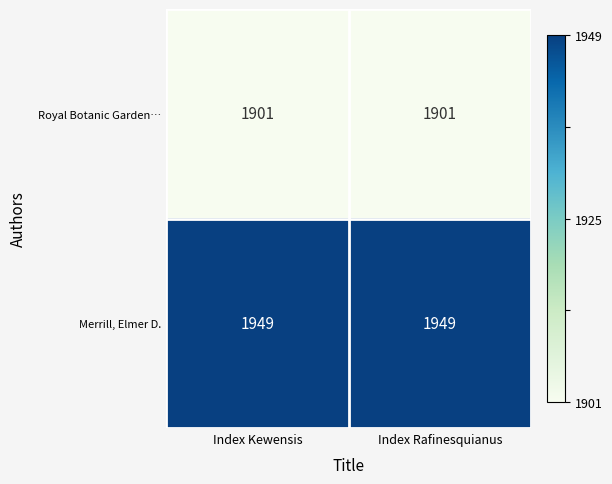

What is the total value across all series at Index Kewensis?

3850